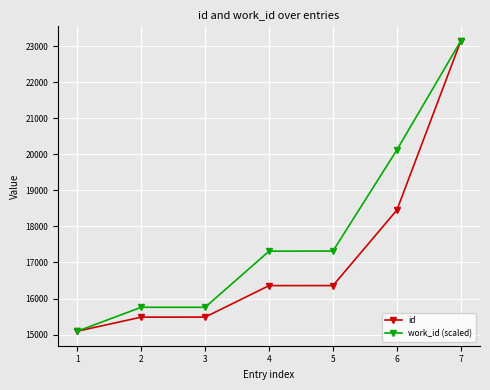

What is the difference between the maximum and minimum values in the work_id (scaled) series?

8049.0